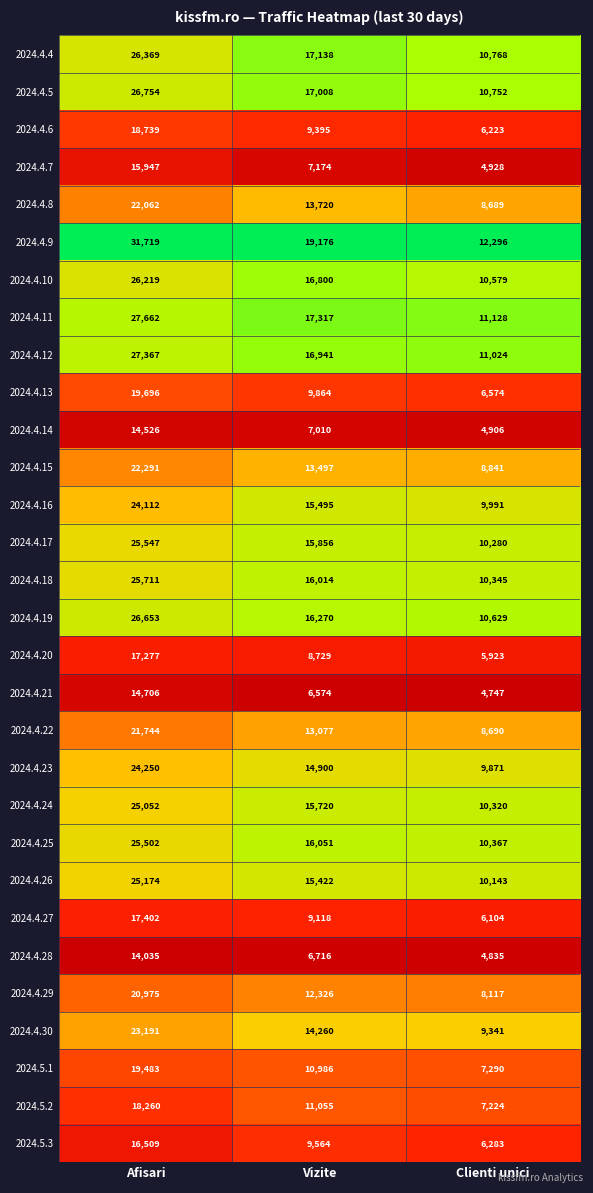

Which series has the largest total across all categories?

2024.4.9